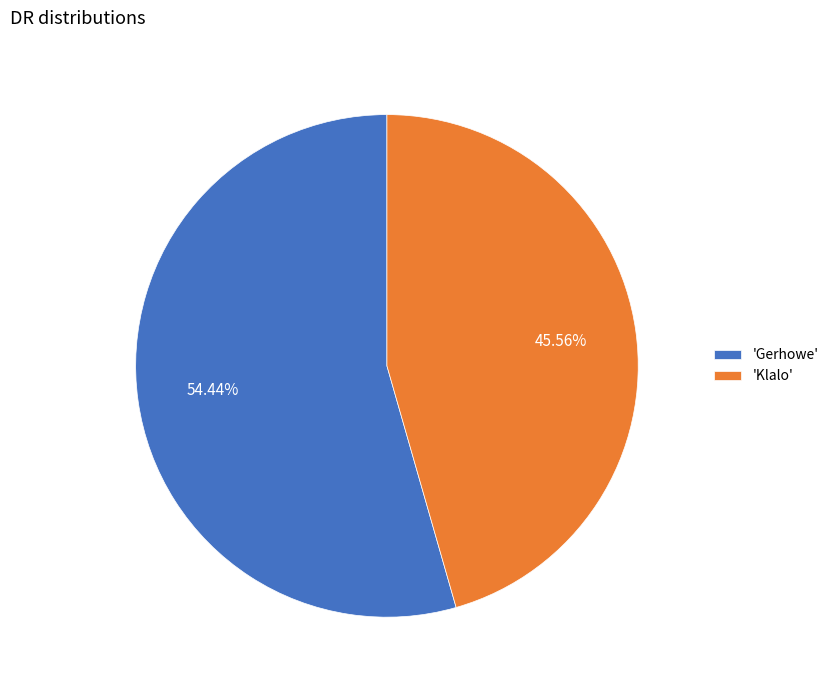

Rank the categories by value from highest to lowest.

'Gerhowe', 'Klalo'